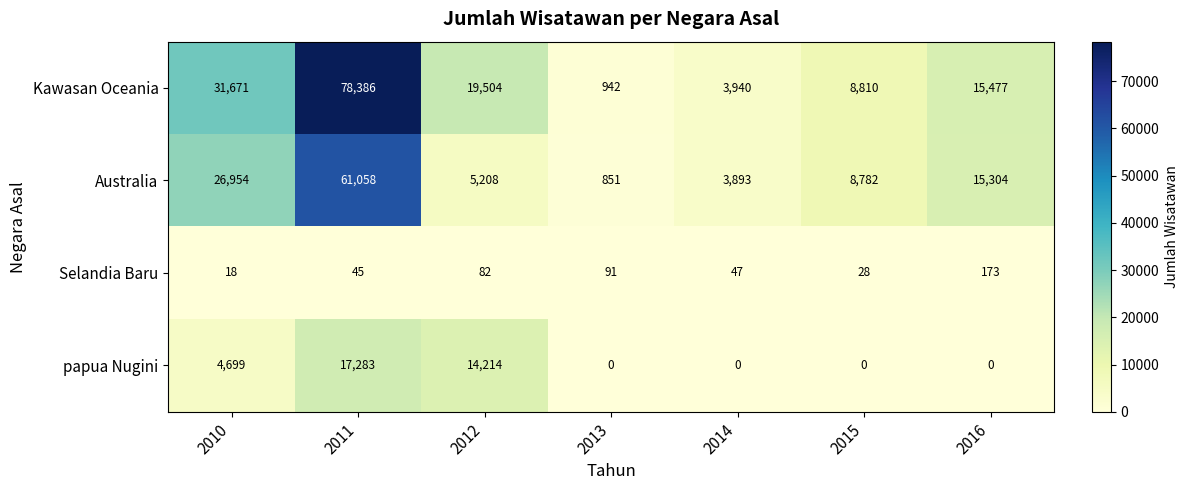

Which series has the largest total across all categories?

Kawasan Oceania